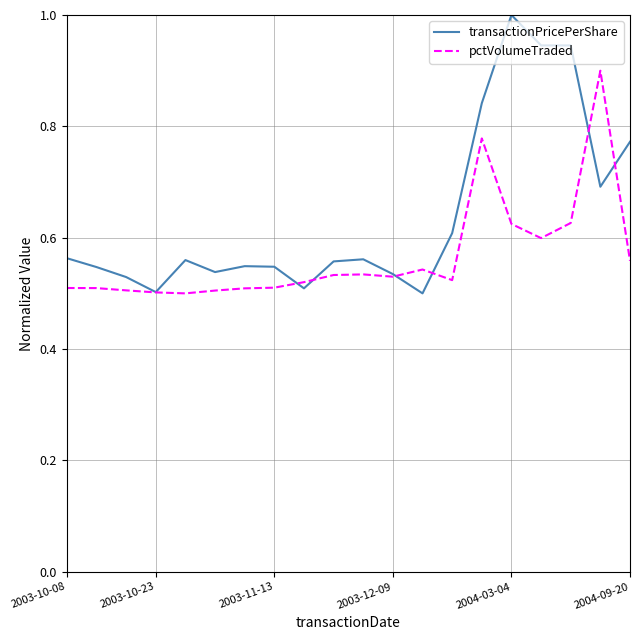

Which series has the widest spread of values?

transactionPricePerShare